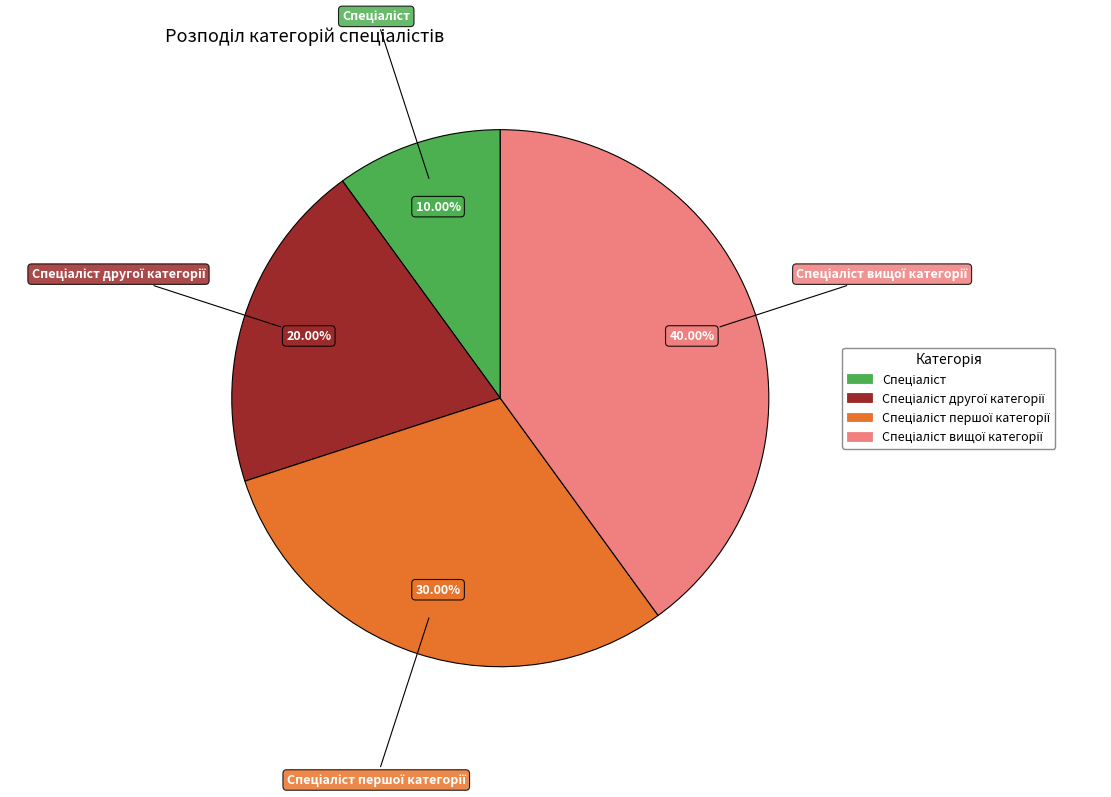

To the nearest percent, what is the average slice percentage?

25%